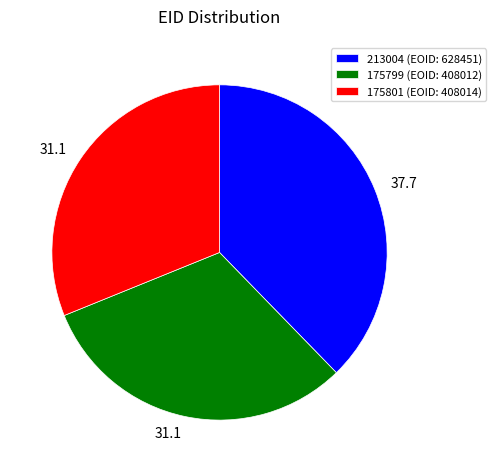

Do 213004 (EOID: 628451) and 175799 (EOID: 408012) together represent more than half of the pie?

Yes